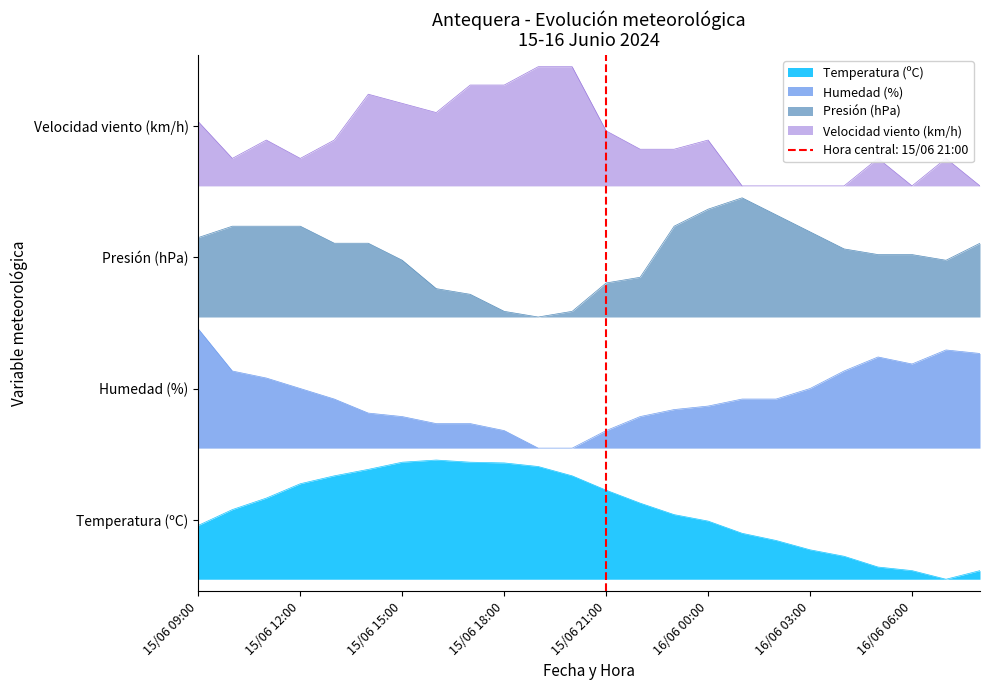

Which series has the largest range (max minus min)?

Velocidad del viento (km/h)